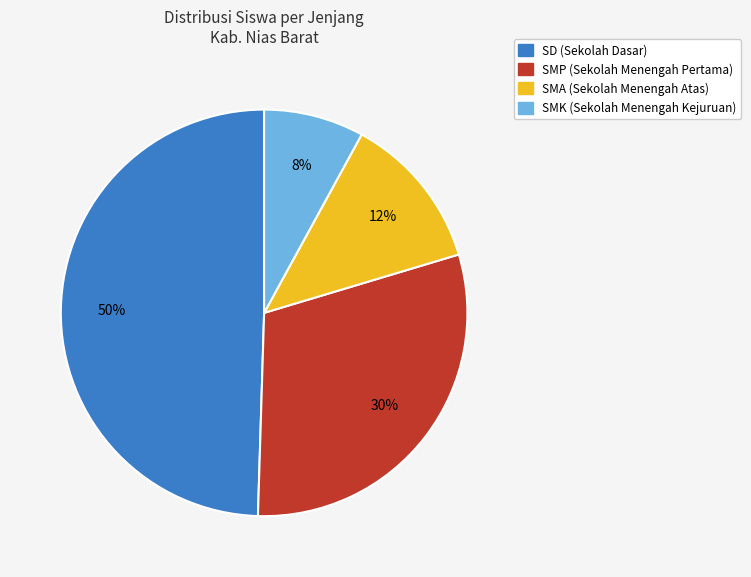

Is there any slice that represents more than half of the pie?

No